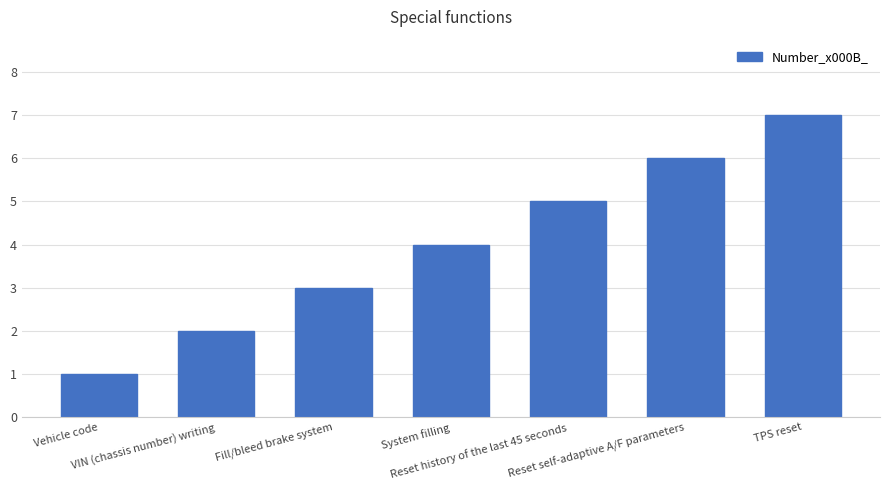

Which label corresponds to the largest value in the chart?

TPS reset